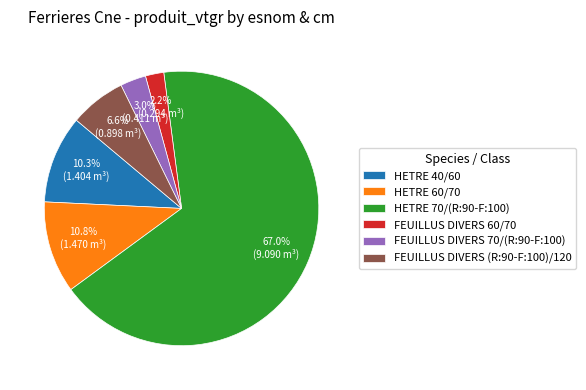

The HETRE 60/70 slice represents 5% of the pie. True or false?

False